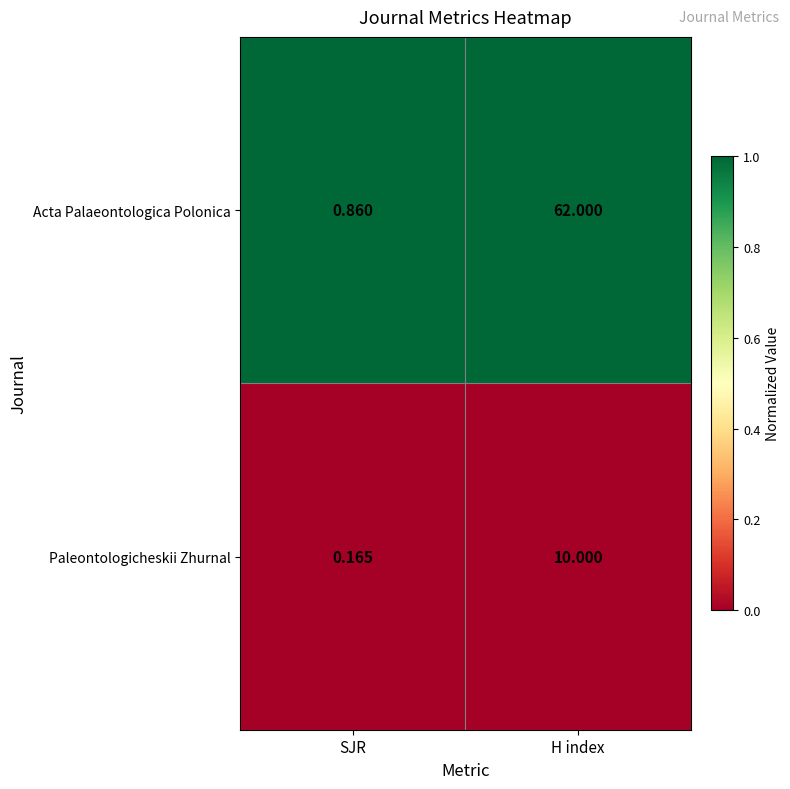

Where is Paleontologicheskii Zhurnal nearest to the value 5?

SJR